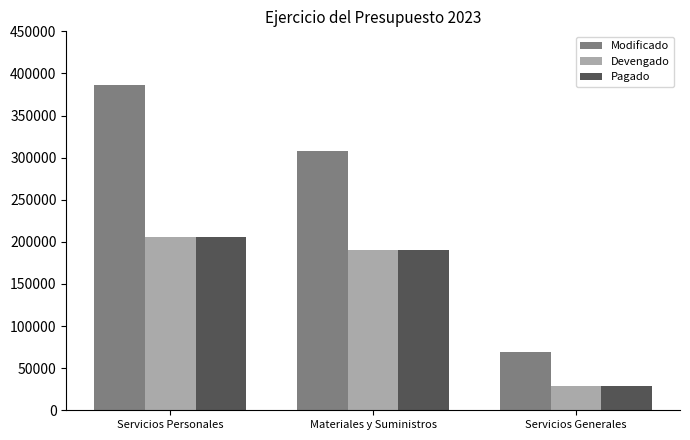

True or false: Modificado has a value of 423313 at Materiales y Suministros.

False